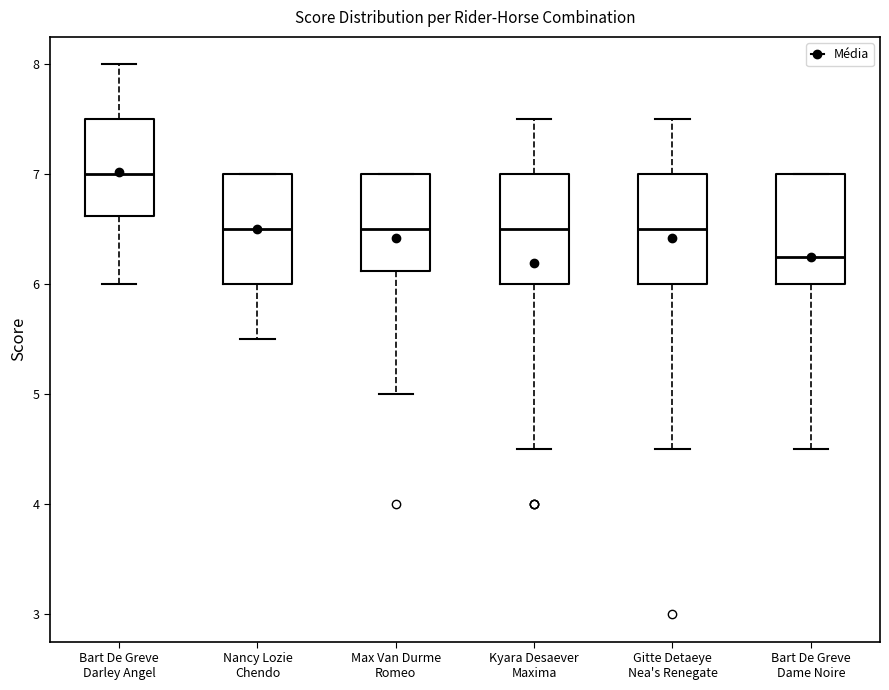

Where does the lower whisker of the box for Gitte Detaeye Nea's Renegate end on the y-axis? The values are not printed on the chart, so give them approximately, as read against the axis.

4.5